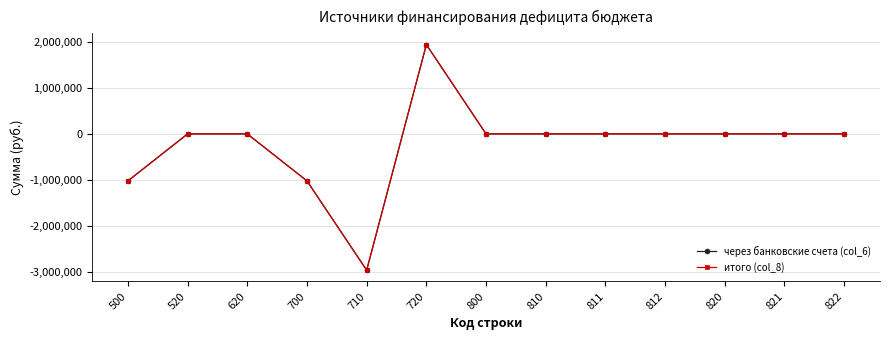

What is the greatest value displayed?

1944508.6